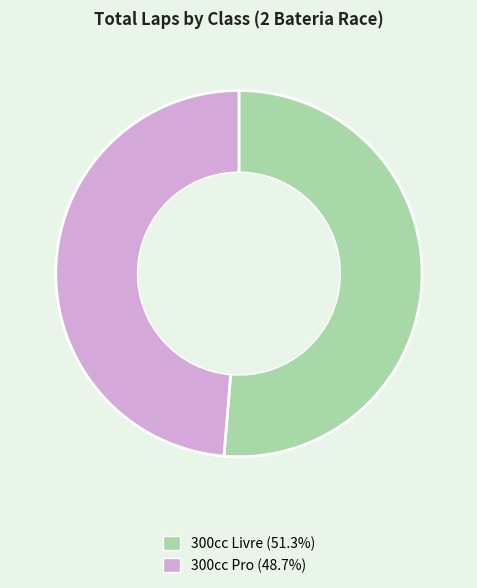

Is there any slice that represents more than half of the pie?

Yes